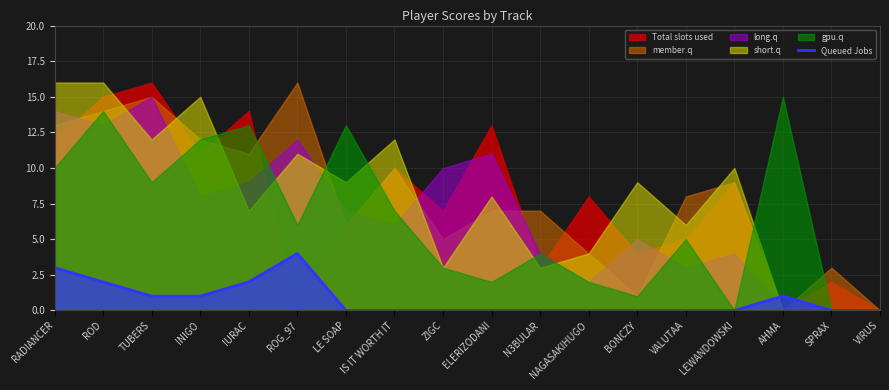

True or false: Queued Jobs has a value of 1 at LE SOAP.

False